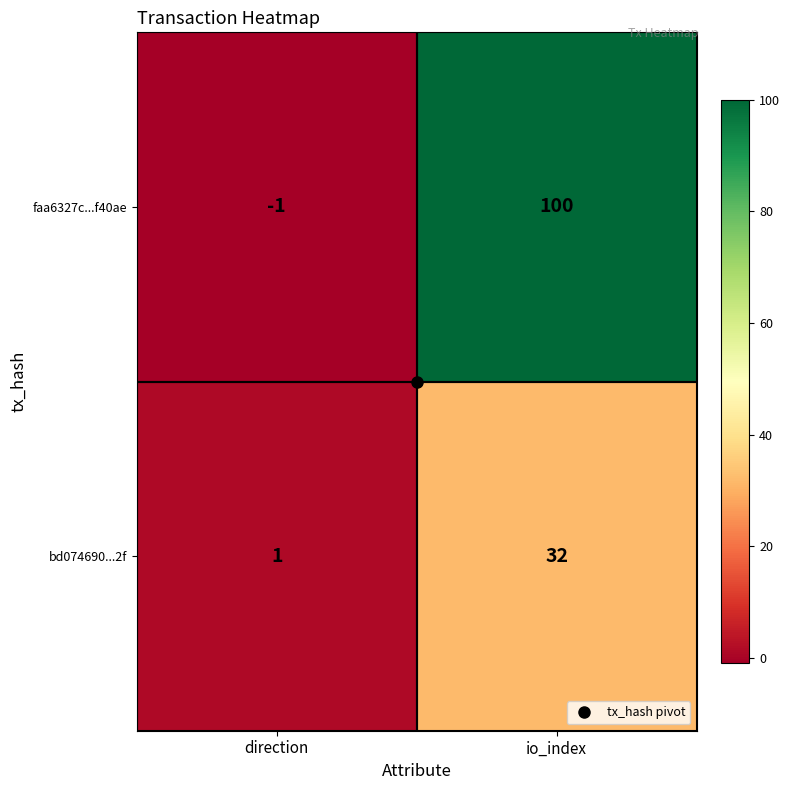

At which label is bd074690...2f closest to 16?

direction